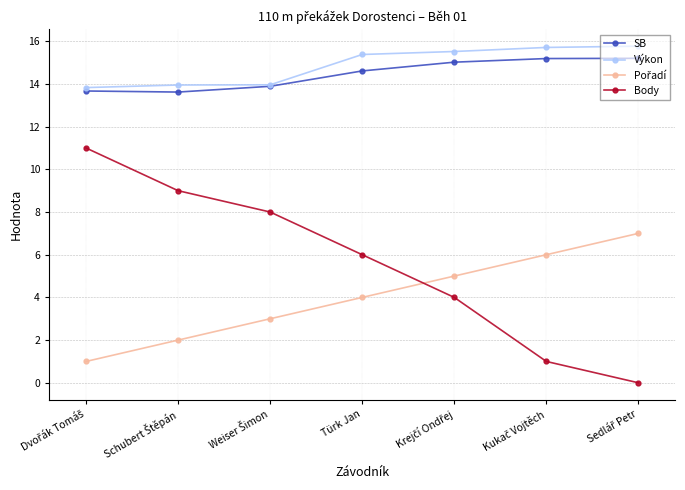

What is the value of the SB point at the 6th from the left?

15.2